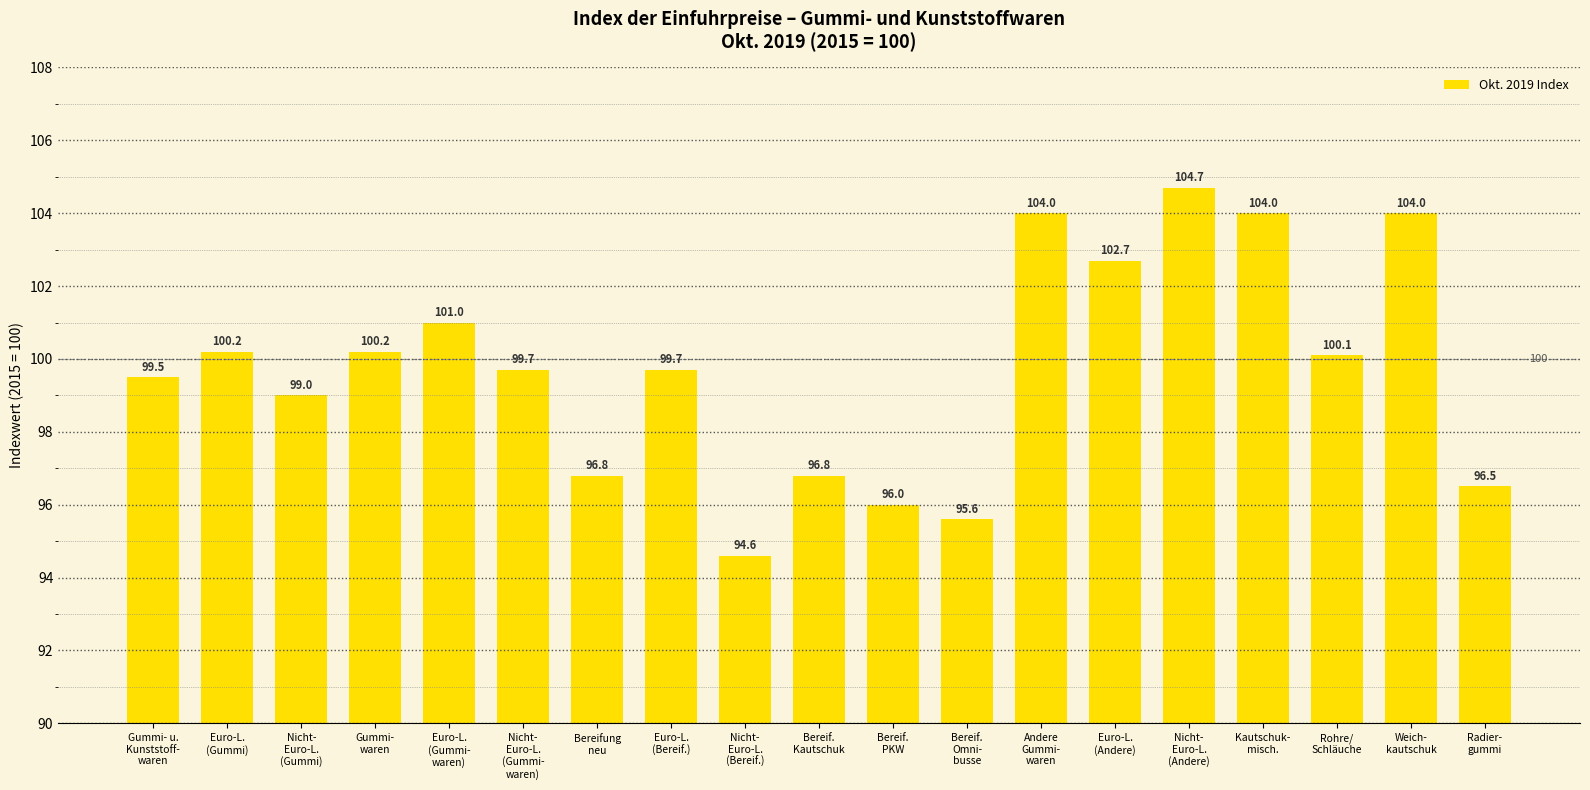

Is it true that the value at Rohre/
Schläuche is 68.7?

False